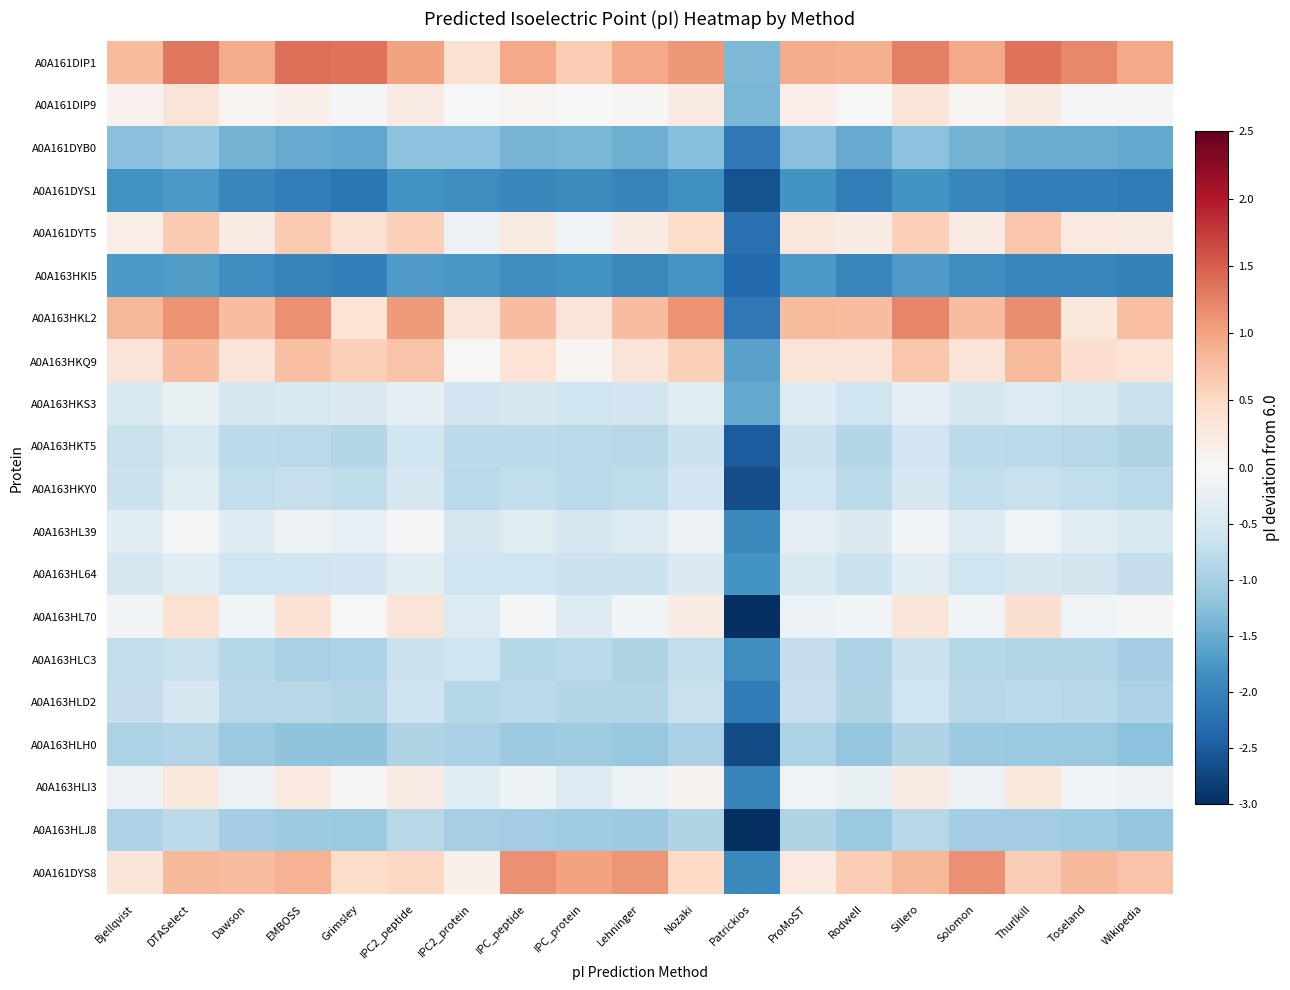

At how many categories does at least one series exceed -1?

18